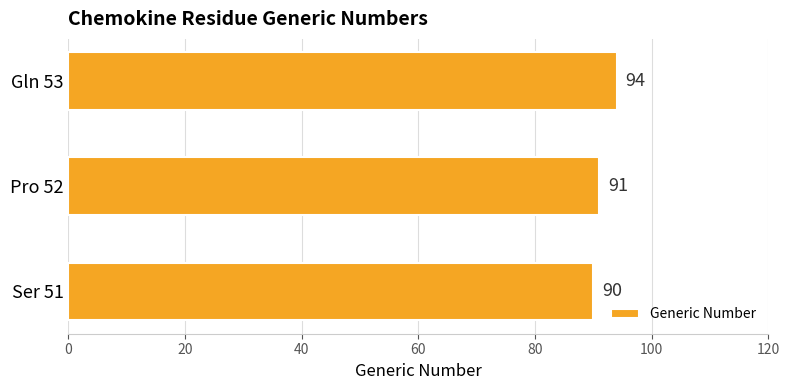

What is the ratio of the value at Ser 51 to the value at Pro 52?

1.0